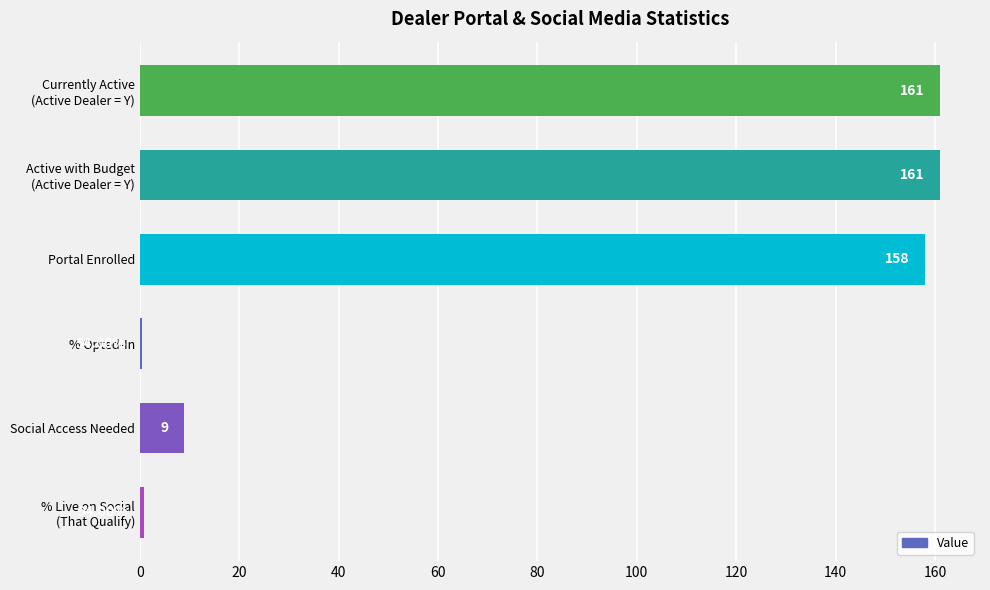

How many distinct data groups are displayed?

1